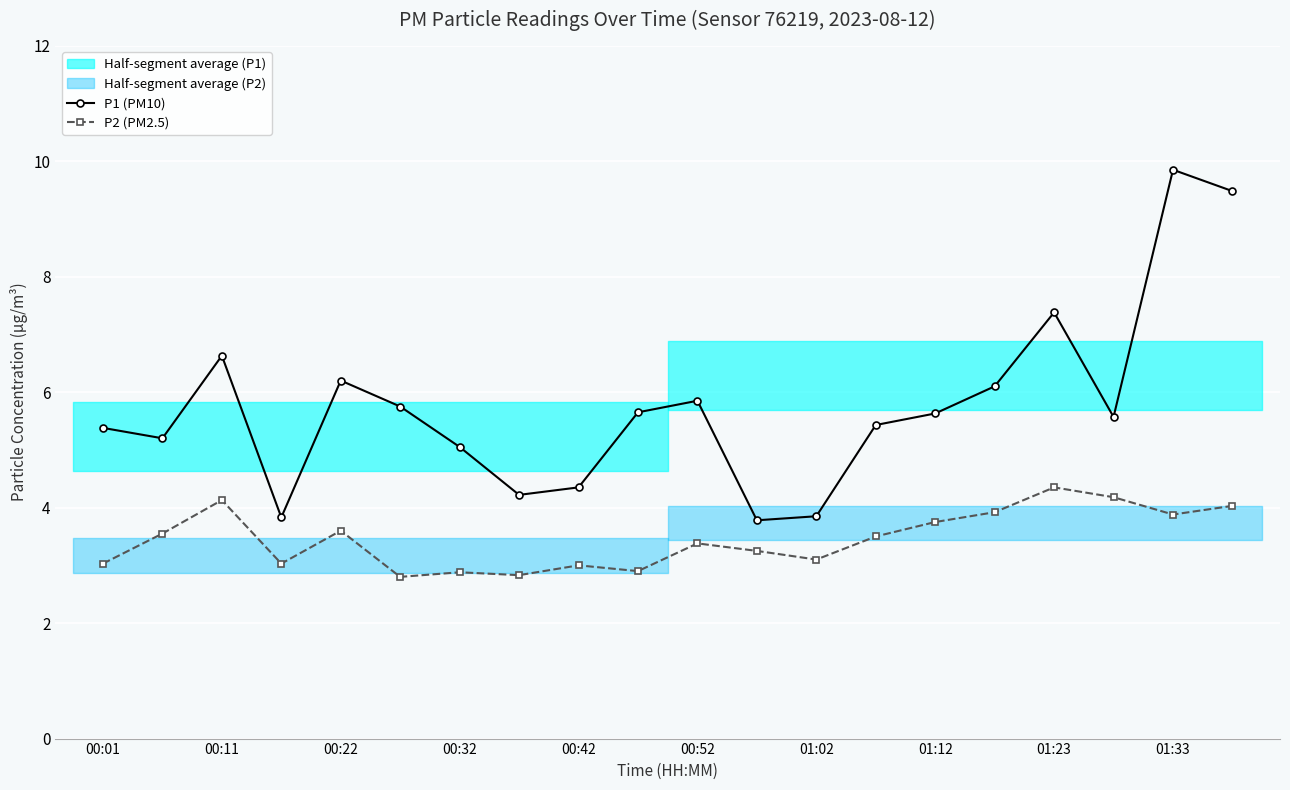

The value of P1 (PM10) at 00:52 is 5.8. True or false?

True